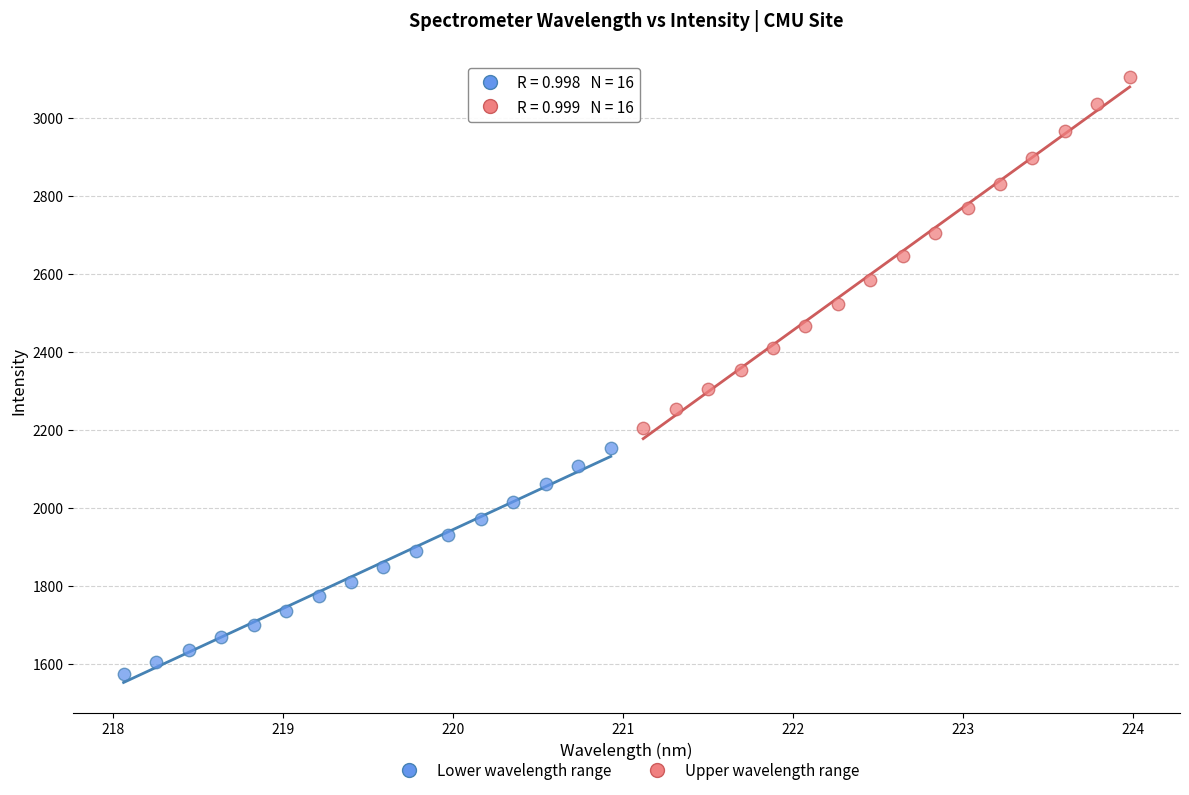

Which series reaches the minimum Y coordinate?

Lower wavelength range